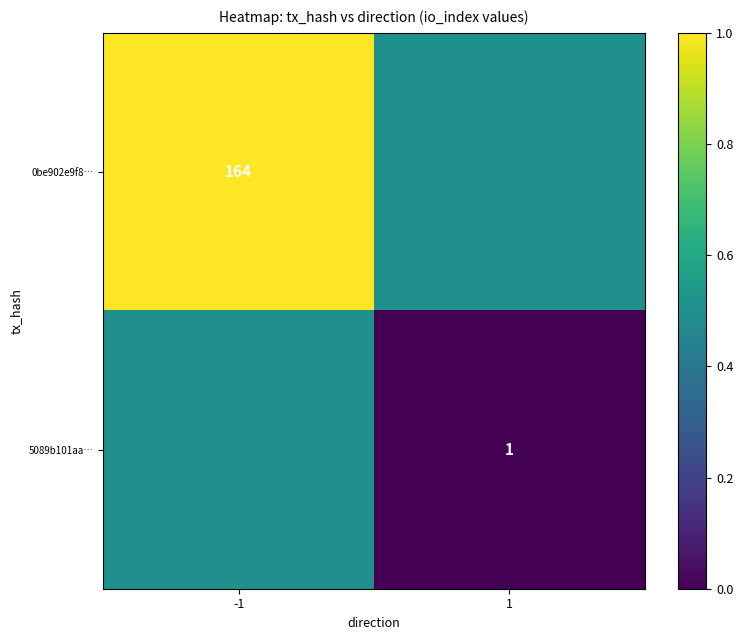

Is it true that 0be902e9f8… equals 104.9 at -1?

False